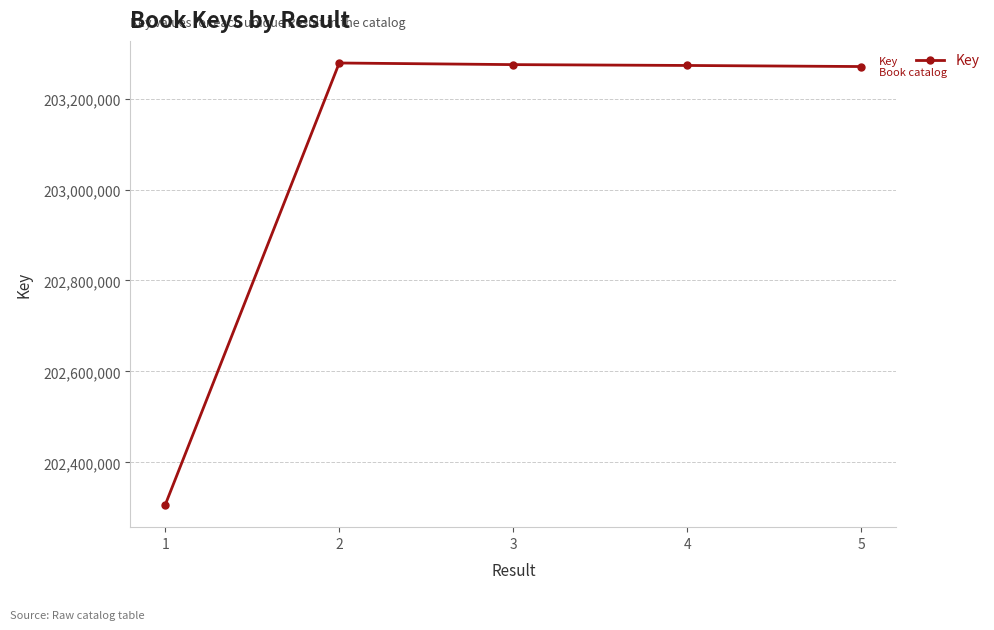

What is the average value?

203080492